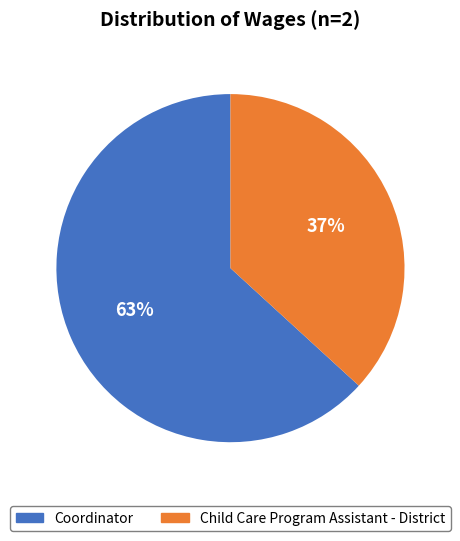

To the nearest percent, what is the difference between the Child Care Program Assistant - District and Coordinator slice percentages?

26%